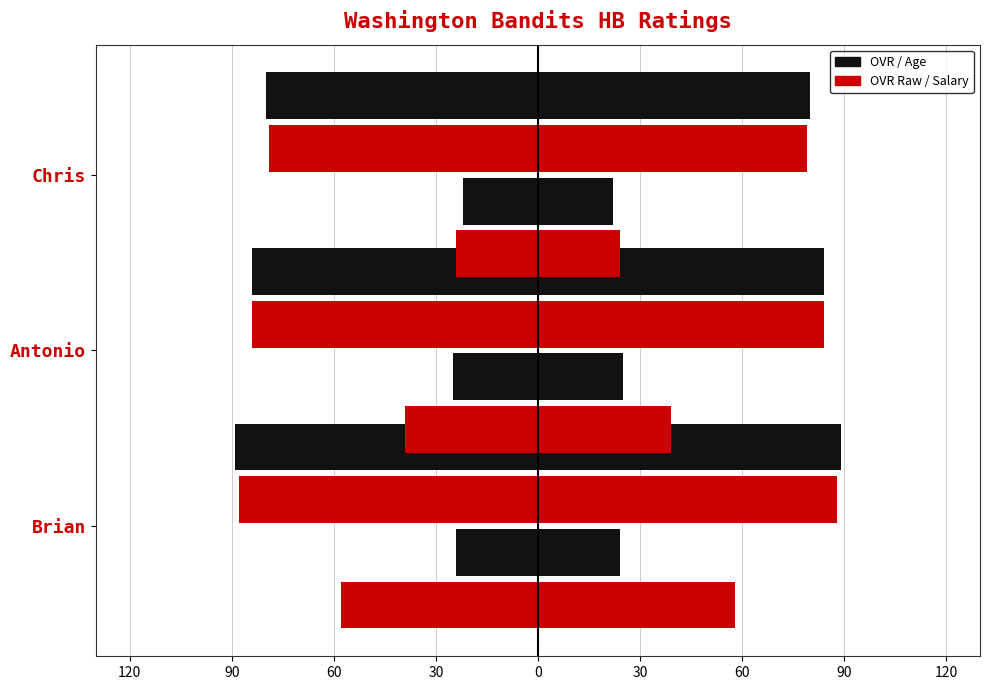

What is the difference between the highest and lowest values at Chris?

58